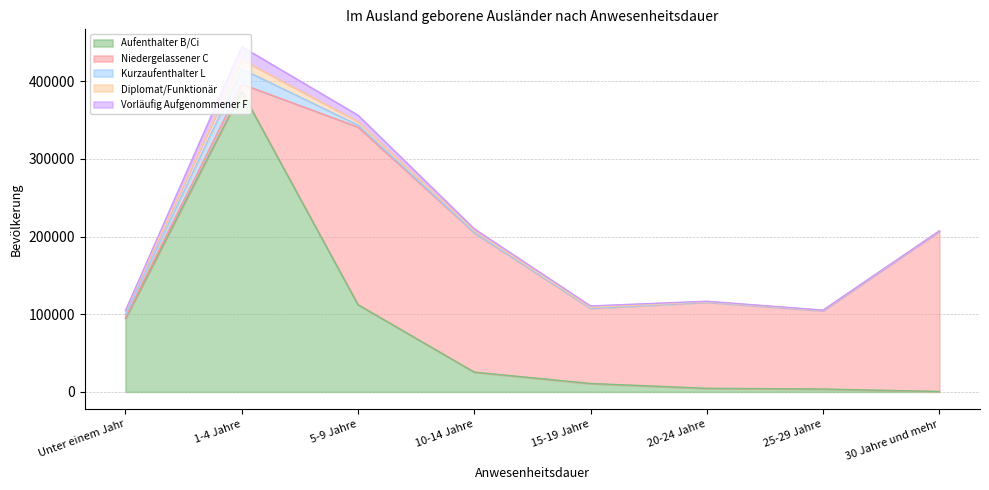

At which category is the sum across all series the highest?

1-4 Jahre